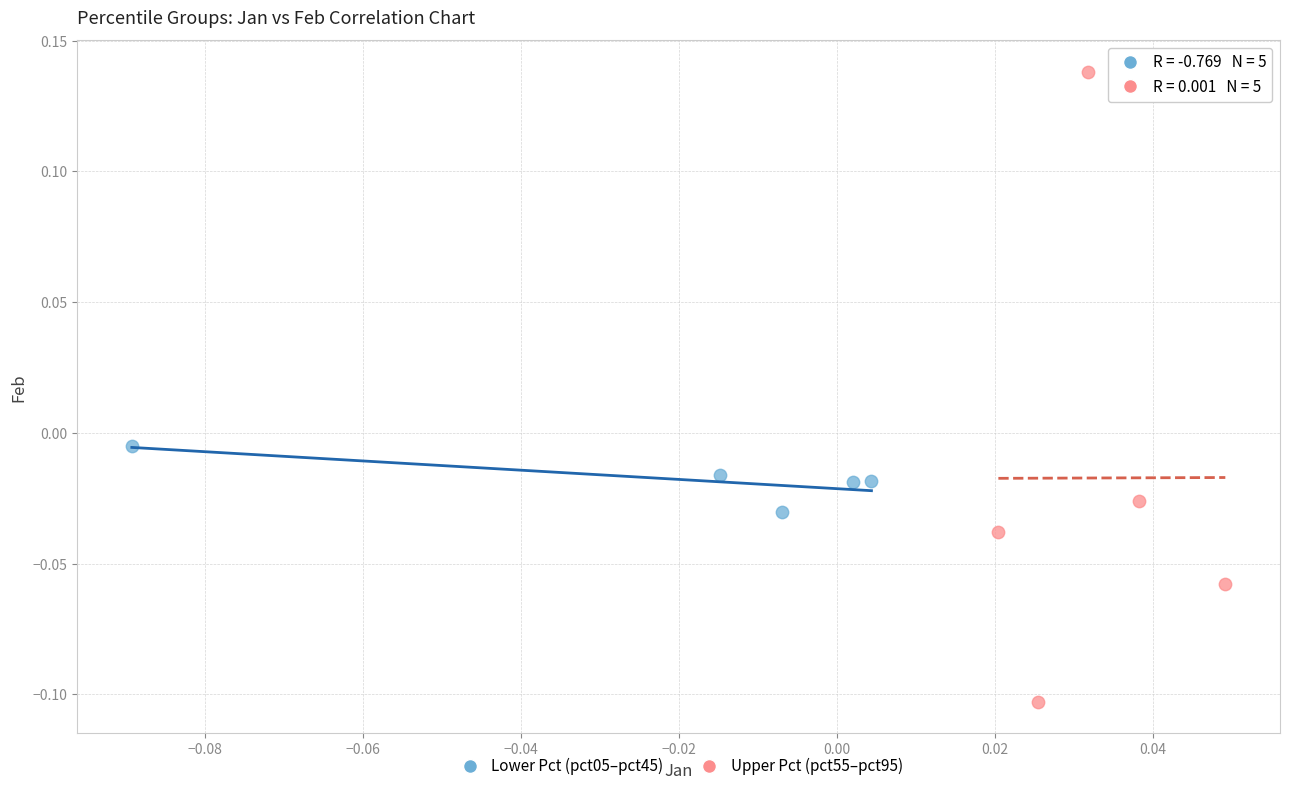

What are all the series names shown in the legend?

Lower Pct (pct05–pct45), Upper Pct (pct55–pct95)